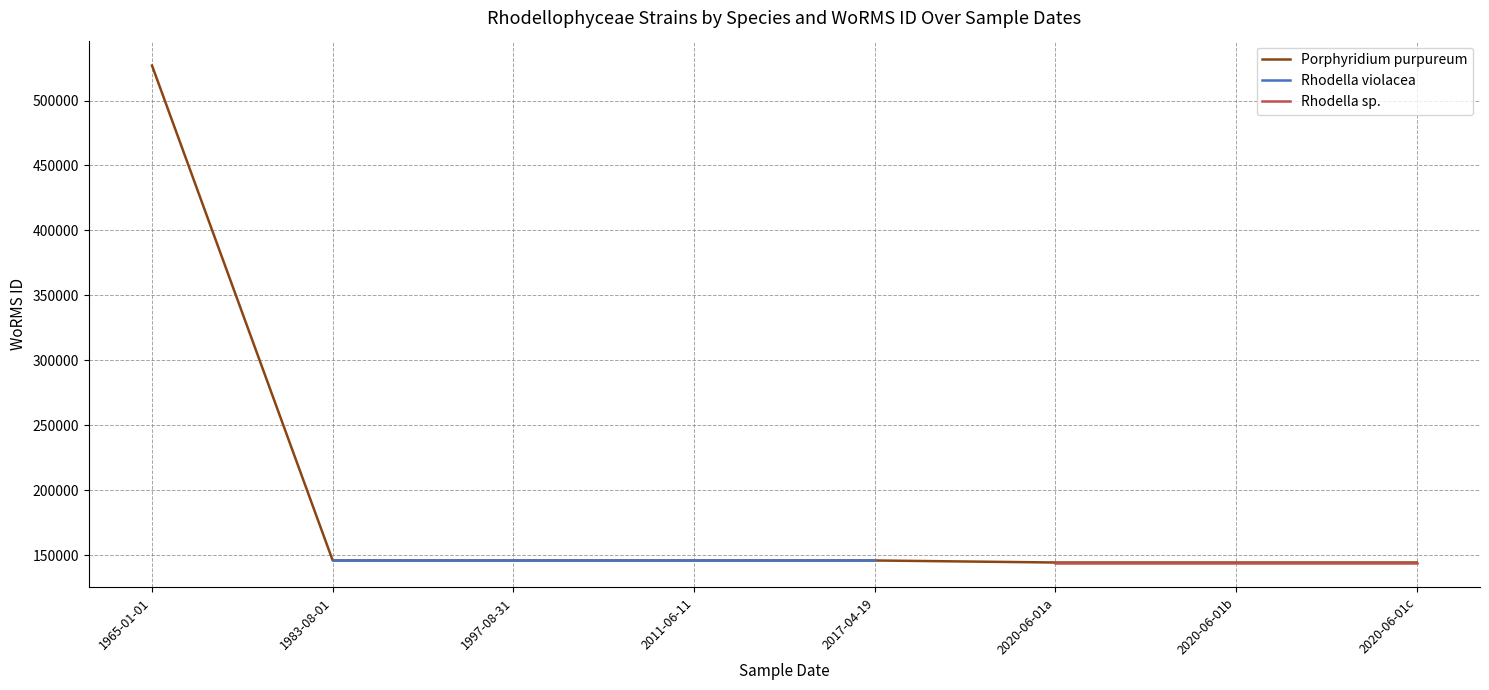

Which has a higher value, 1983-08-01 or 2020-06-01c?

1983-08-01